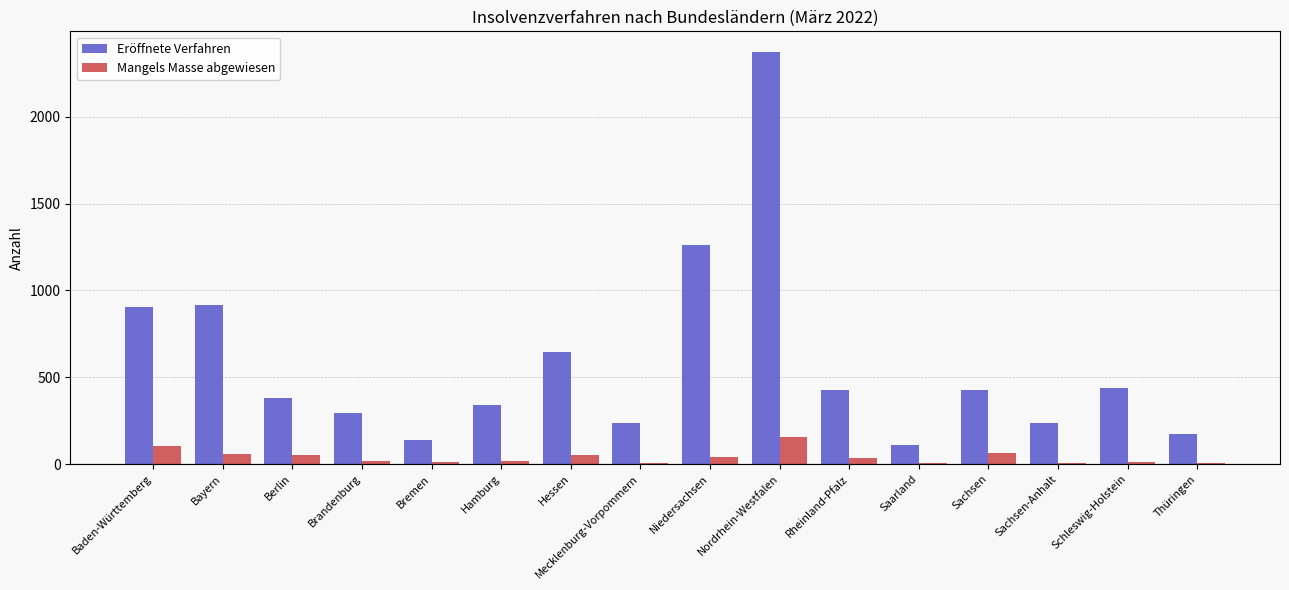

At which category does the chart reach its peak across all series?

Nordrhein-Westfalen